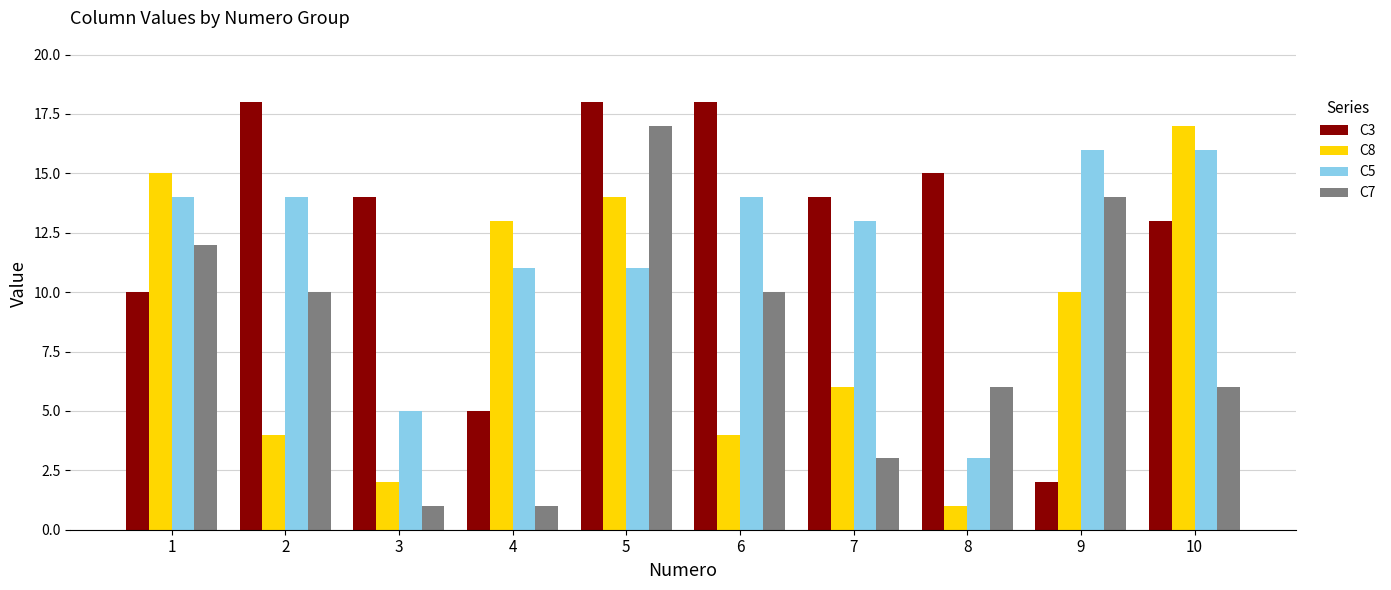

Between 1 and 3, which series saw the biggest shift?

C8